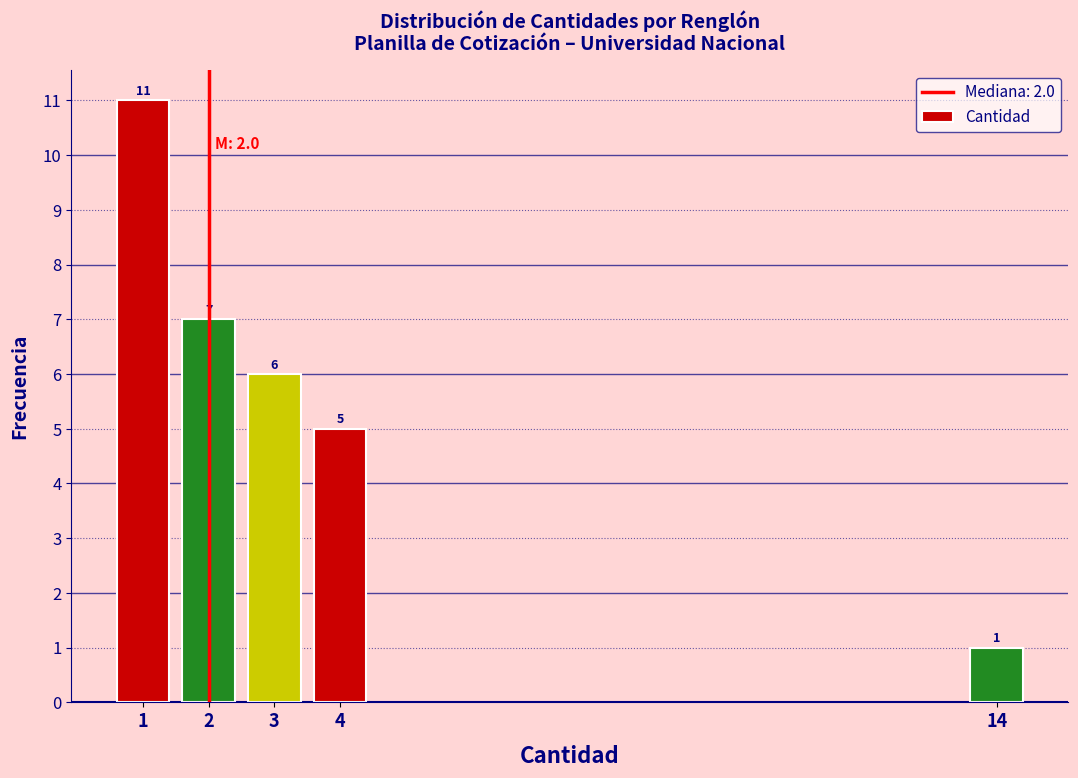

Reading right to left, transcribe all the data shown in this chart.

14=1	4=5	3=6	2=7	1=11